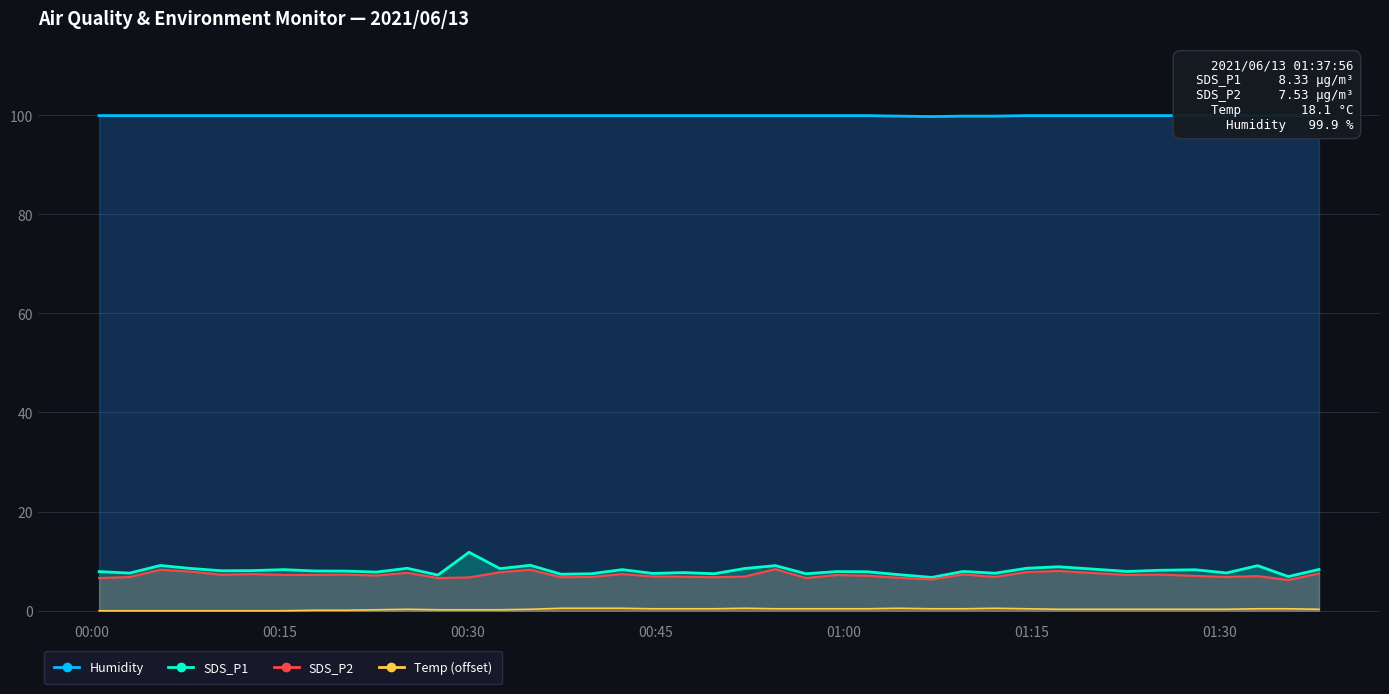

How many interior local peaks does the Temp series have?

4